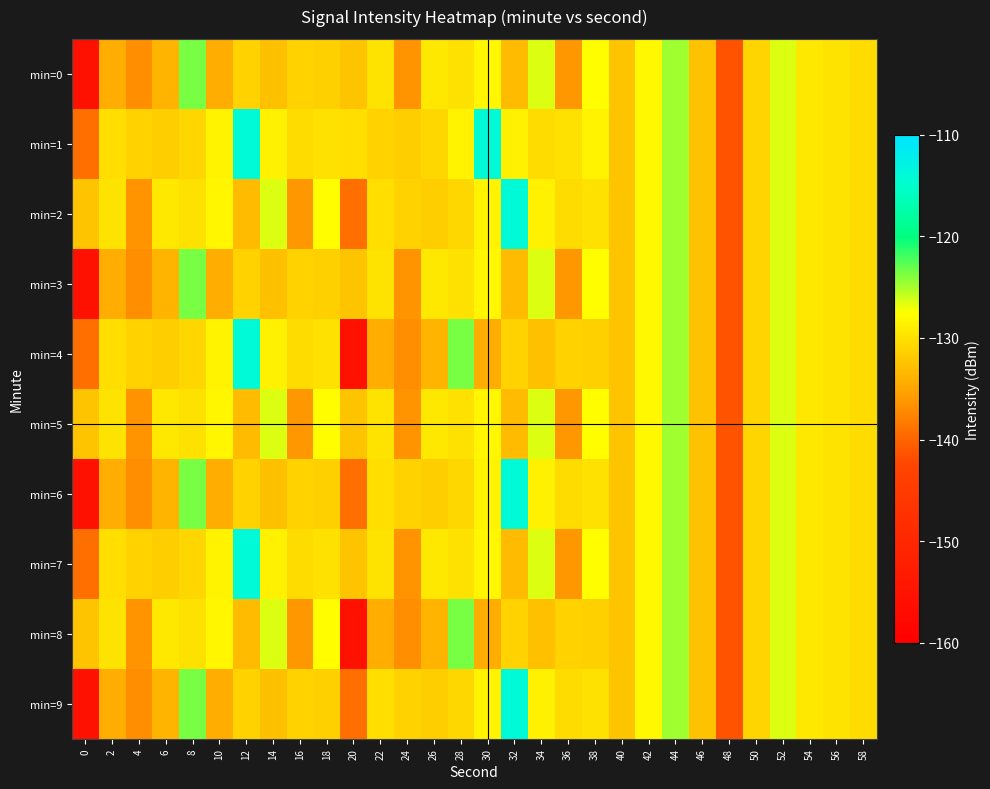

How many categories are shown in the chart?

30